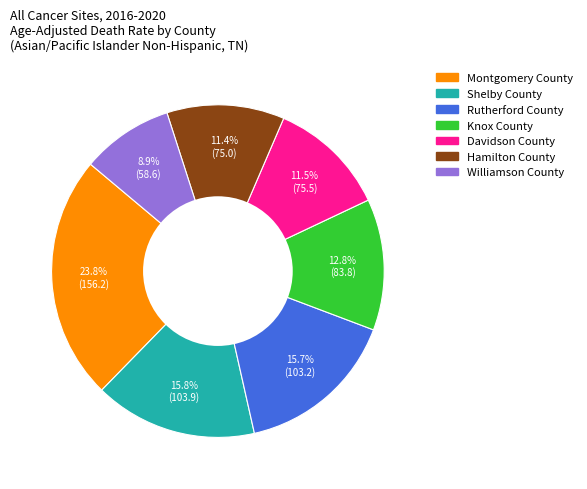

What percentage is the Rutherford County slice, to the nearest percent?

16%